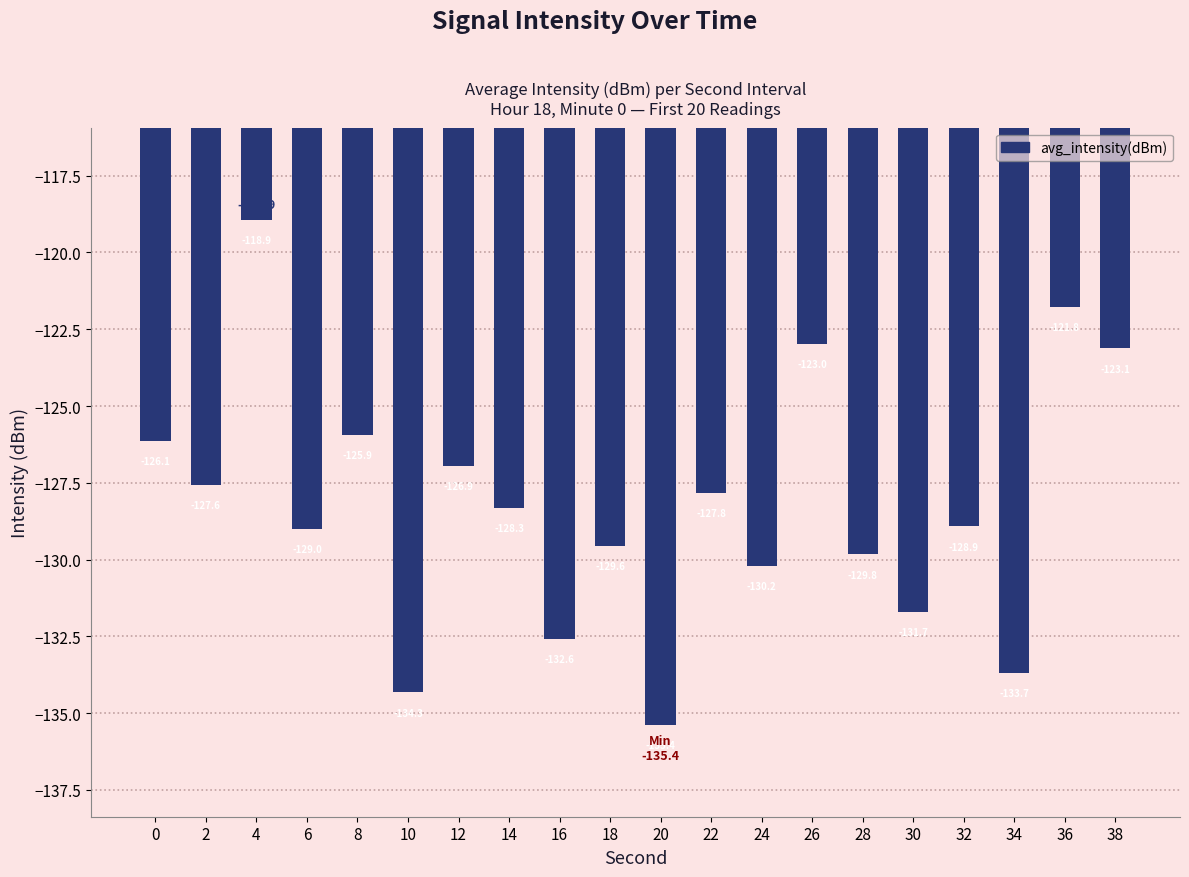

What is the difference between the second highest and second lowest values?

12.5